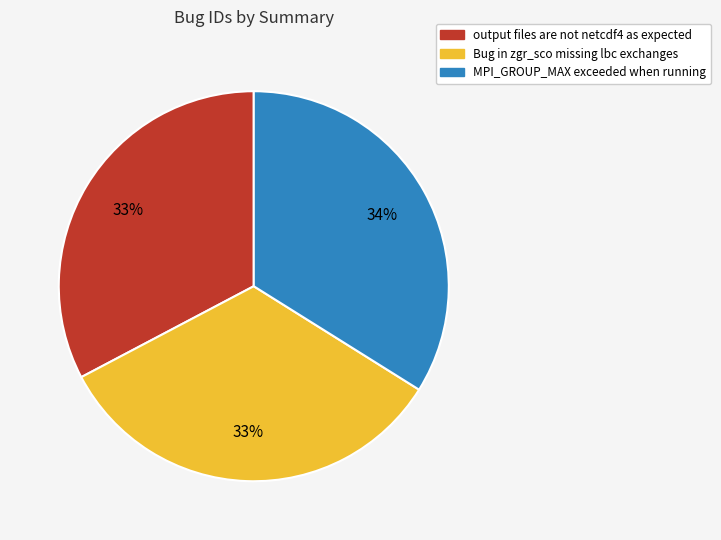

True or false: output files are not netcdf4 as expected accounts for 33% of the total.

True